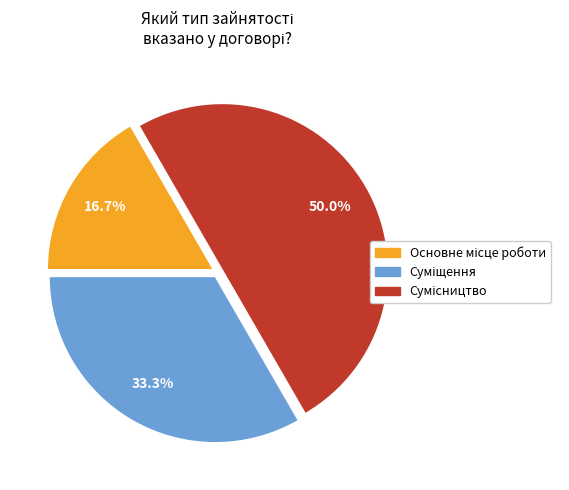

Which slice is the smallest?

Основне місце роботи